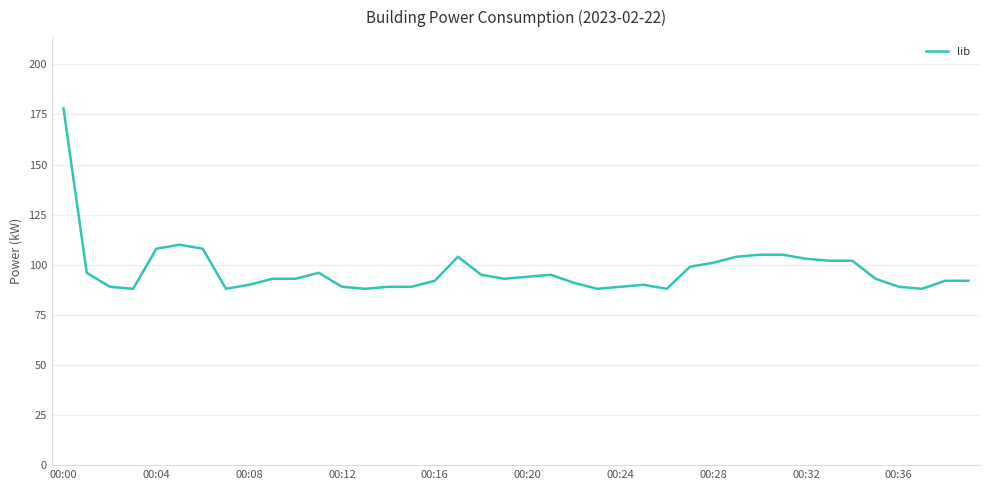

What is the smallest value displayed?

88